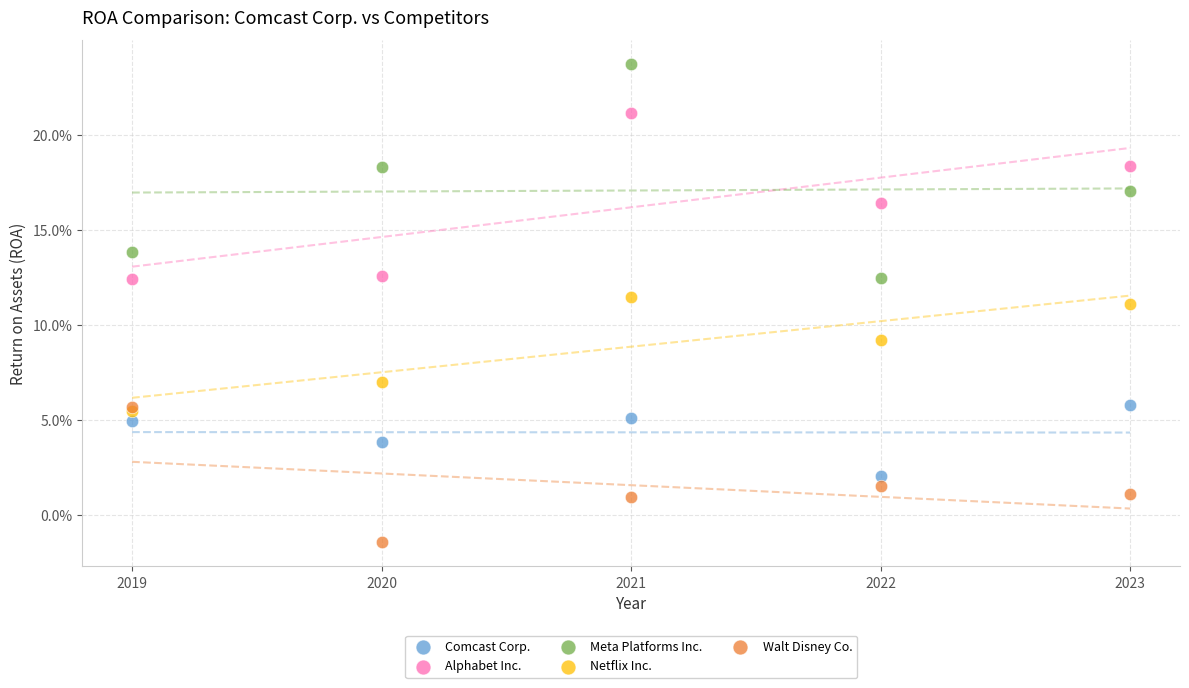

Which series has the widest spread of Y values?

Meta Platforms Inc.